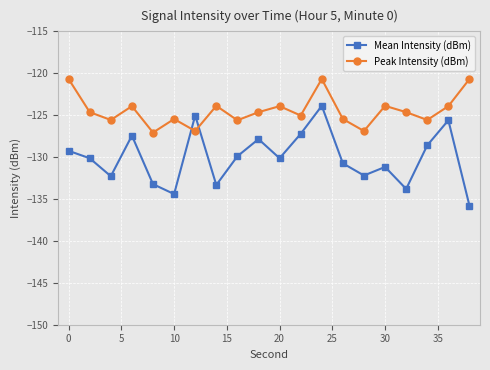

What is the difference between the second highest and second lowest values in the Mean Intensity (dBm) series?

9.4